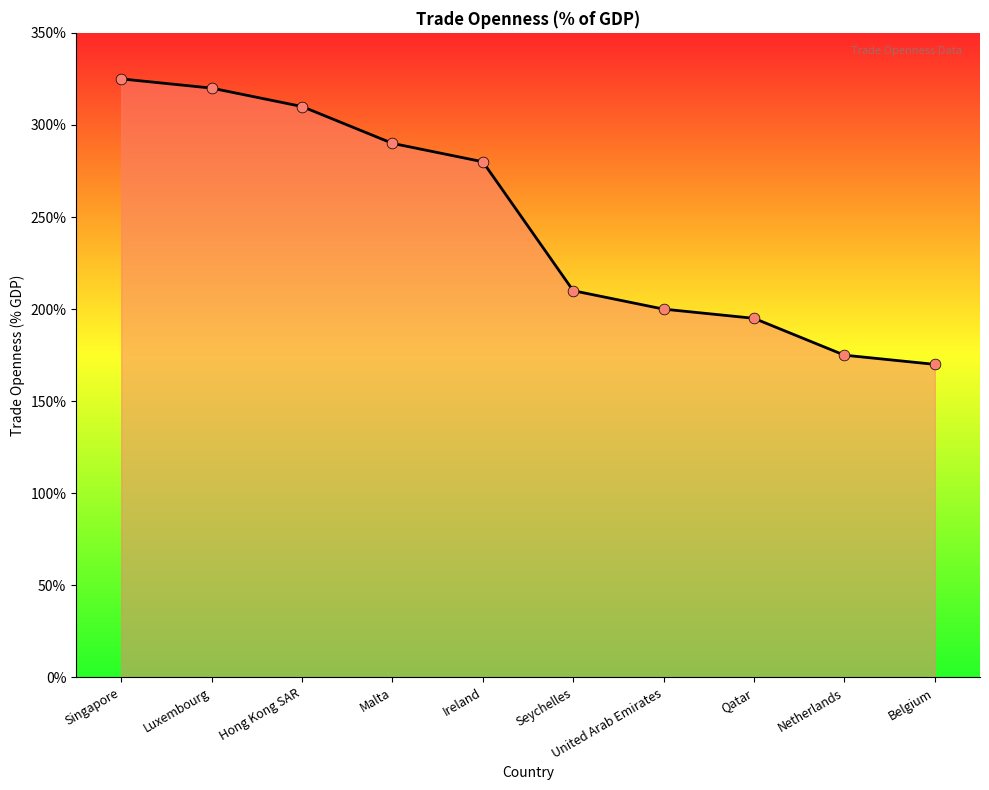

Which has a higher value, Malta or Singapore?

Singapore